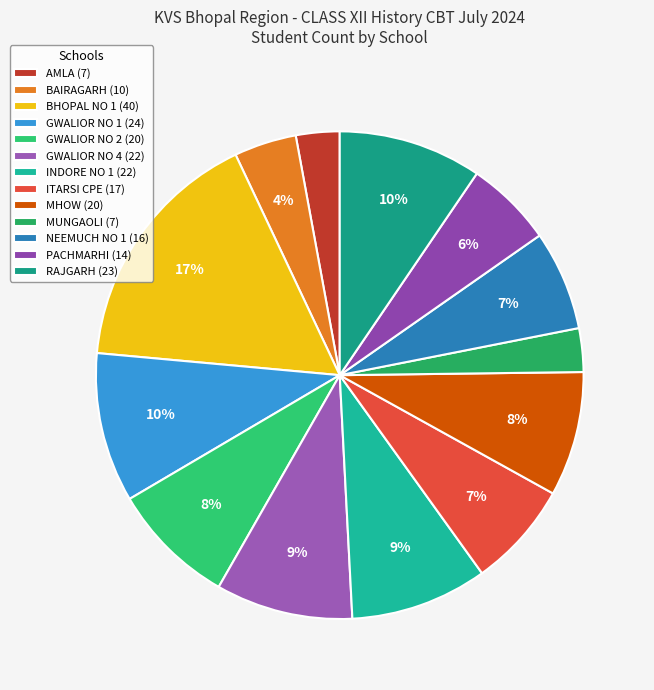

How many slices are in this pie chart?

13